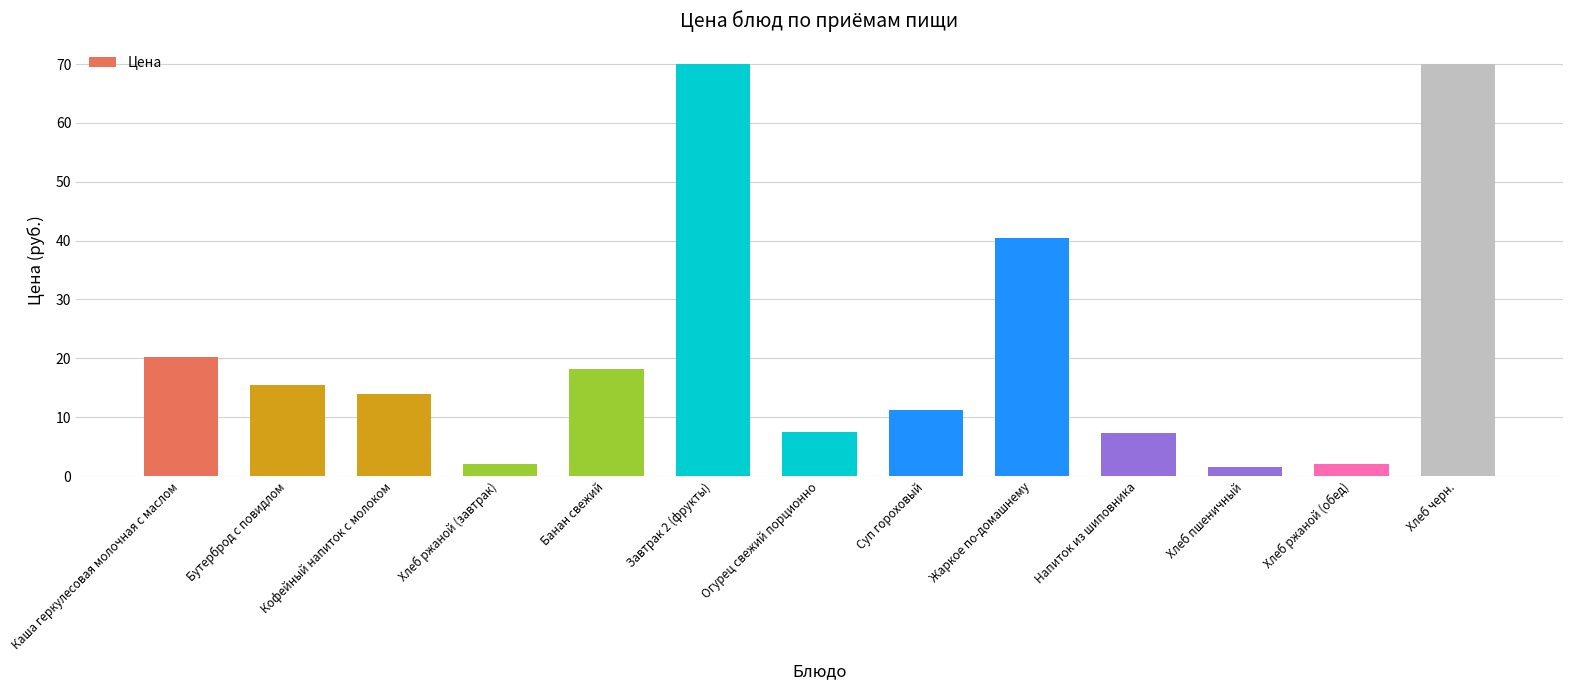

What is the difference between the second highest and second lowest values?

67.9